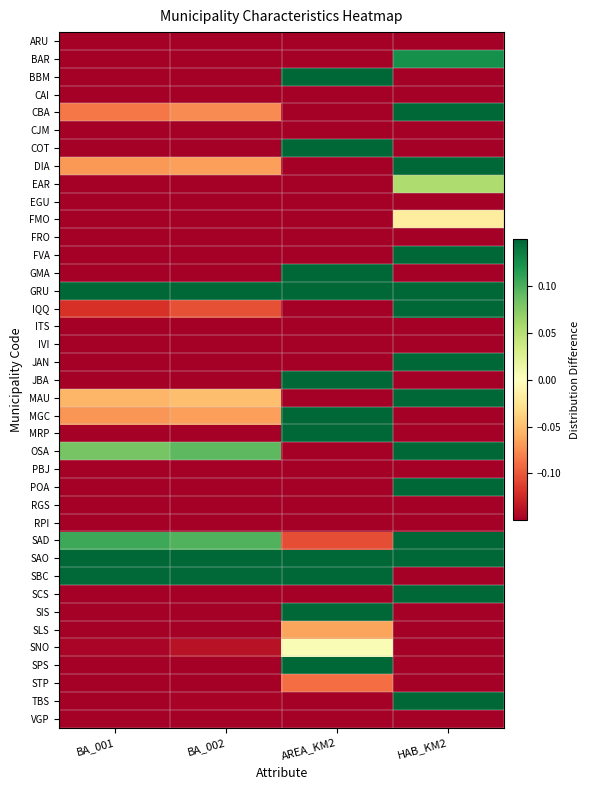

Rank the series at AREA_KM2 from highest to lowest value.

BBM, COT, GMA, GRU, JBA, MGC, MRP, SAO, SBC, SIS, SPS, SNO, SLS, STP, SAD, ARU, BAR, CAI, CBA, CJM, DIA, EAR, EGU, FMO, FRO, FVA, IQQ, ITS, IVI, JAN, MAU, OSA, PBJ, POA, RGS, RPI, SCS, TBS, VGP